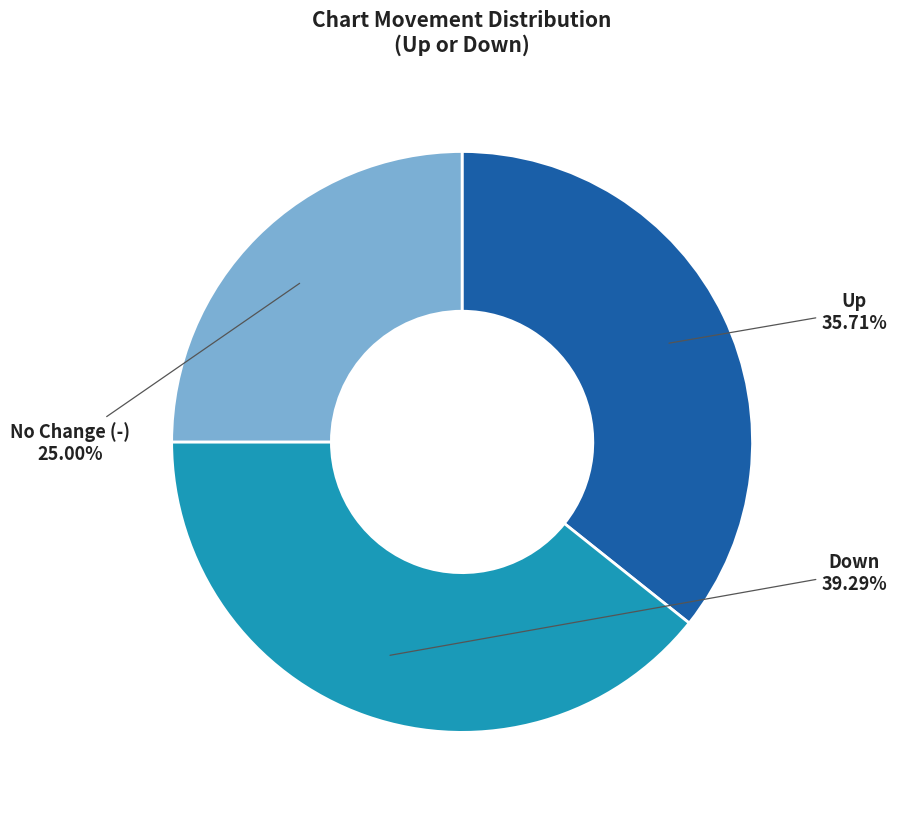

Which has a higher value, Down or Up?

Down